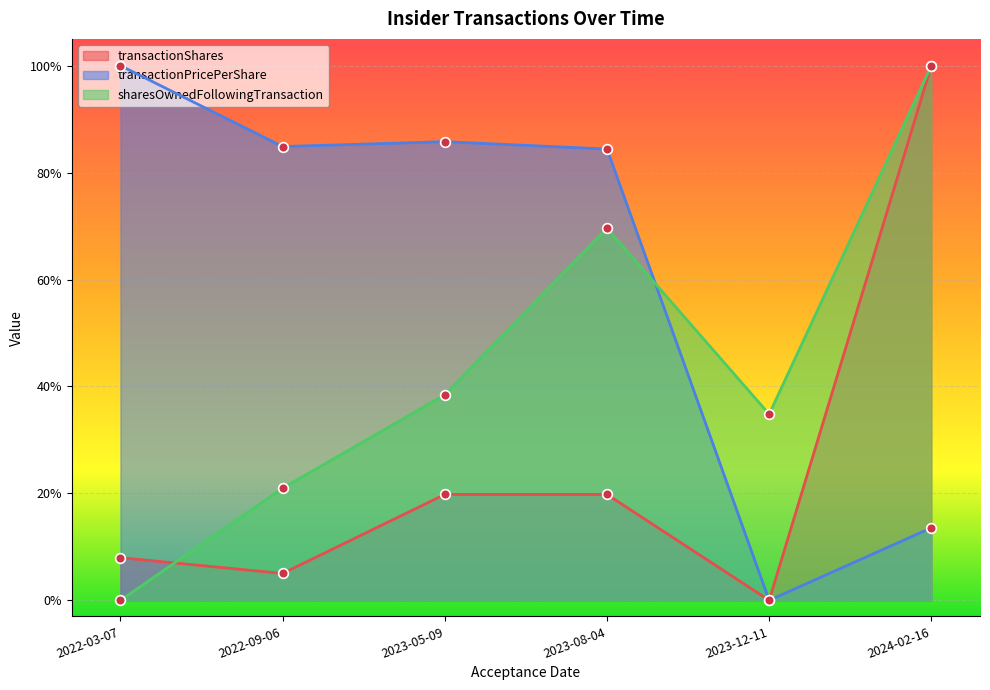

Reading left to right, transcribe all the data shown in this chart.

transactionShares: 0.1	0.1	0.2	0.2	0.0	1.0
transactionPricePerShare: 1.0	0.8	0.9	0.8	0.0	0.1
sharesOwnedFollowingTransaction: 0.0	0.2	0.4	0.7	0.3	1.0